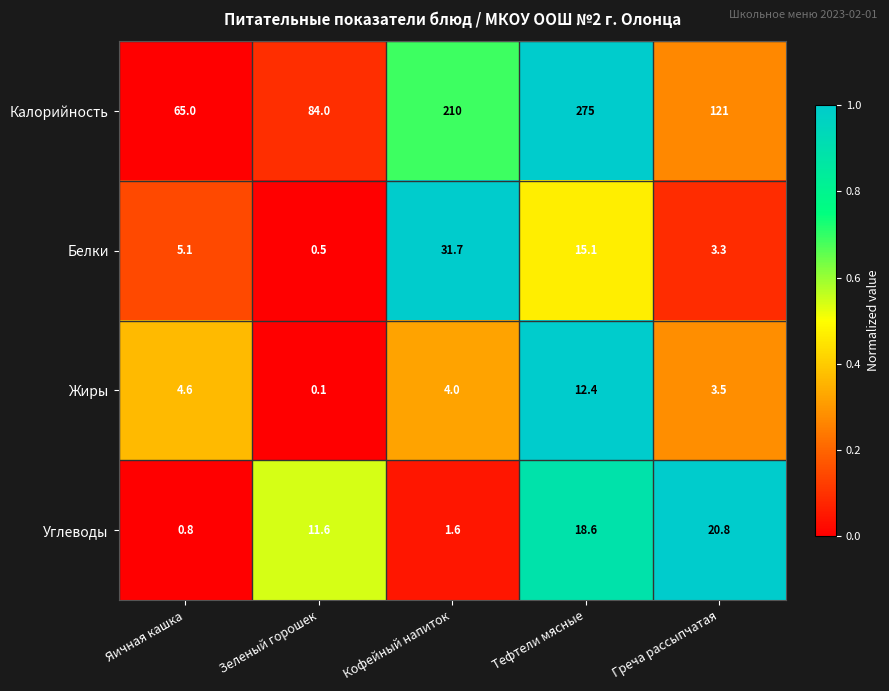

Reading left to right, list all the values displayed in this chart.

Калорийность: Яичная кашка=65.0	Зеленый горошек=84.0	Кофейный напиток=210.0	Тефтели мясные=275.0	Греча рассыпчатая=121.0
Белки: Яичная кашка=5.1	Зеленый горошек=0.5	Кофейный напиток=31.7	Тефтели мясные=15.1	Греча рассыпчатая=3.3
Жиры: Яичная кашка=4.6	Зеленый горошек=0.1	Кофейный напиток=4.0	Тефтели мясные=12.4	Греча рассыпчатая=3.5
Углеводы: Яичная кашка=0.8	Зеленый горошек=11.6	Кофейный напиток=1.6	Тефтели мясные=18.6	Греча рассыпчатая=20.8